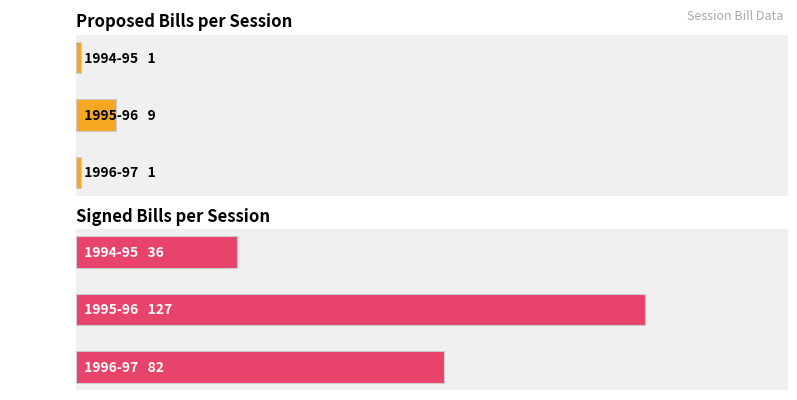

Rank the series at 0 from lowest to highest value.

proposed, signed